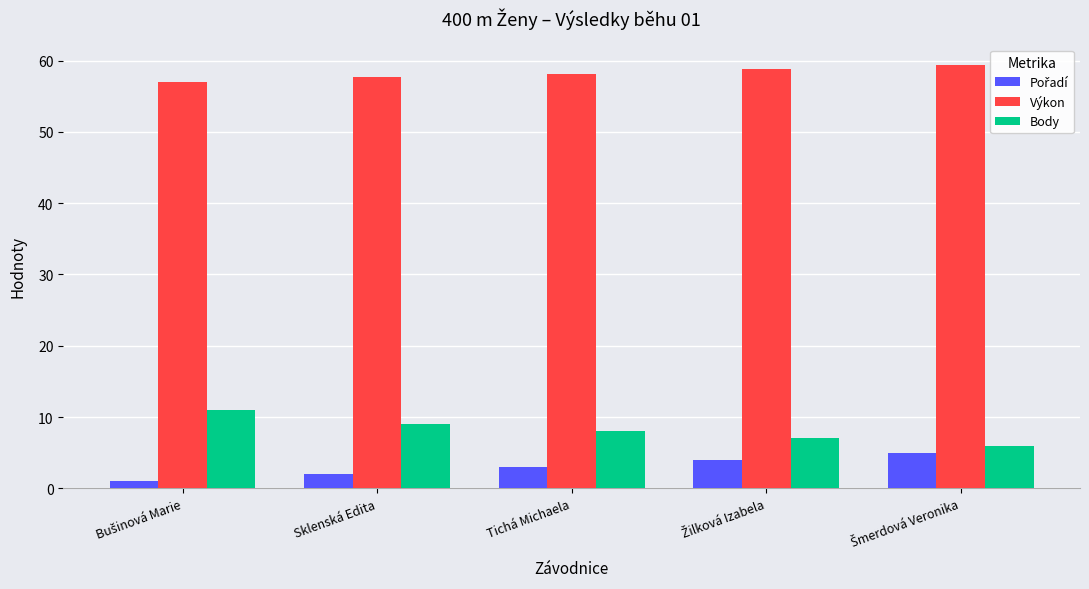

Which series has the largest total across all categories?

Výkon